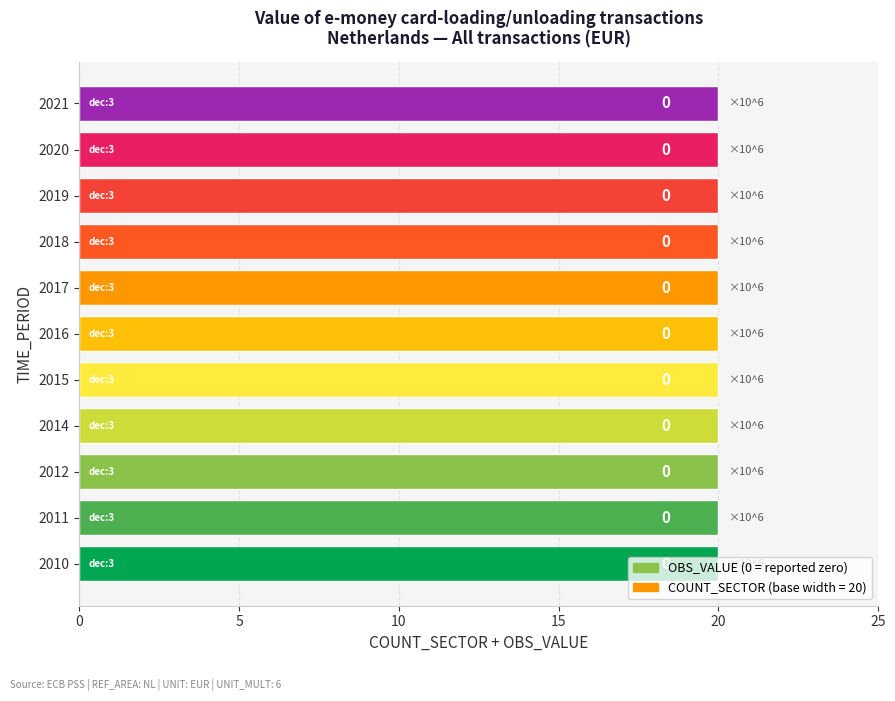

At how many categories does at least one series exceed 10?

11